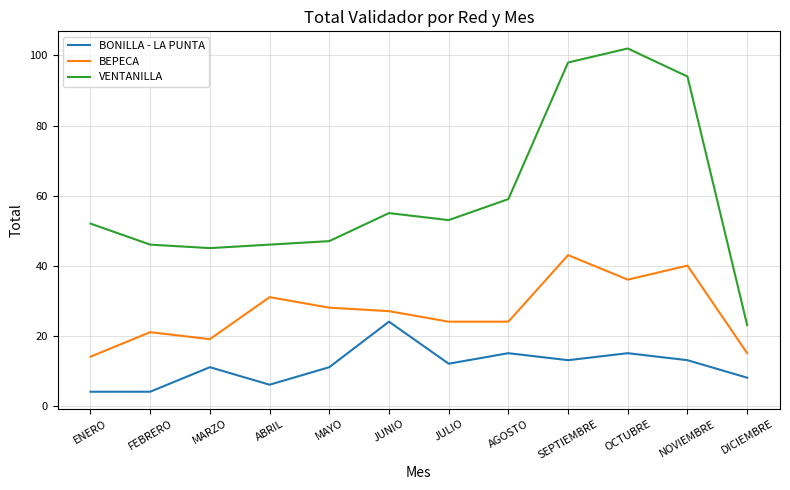

List the series in order of their overall mean, lowest first.

BONILLA - LA PUNTA, BEPECA, VENTANILLA